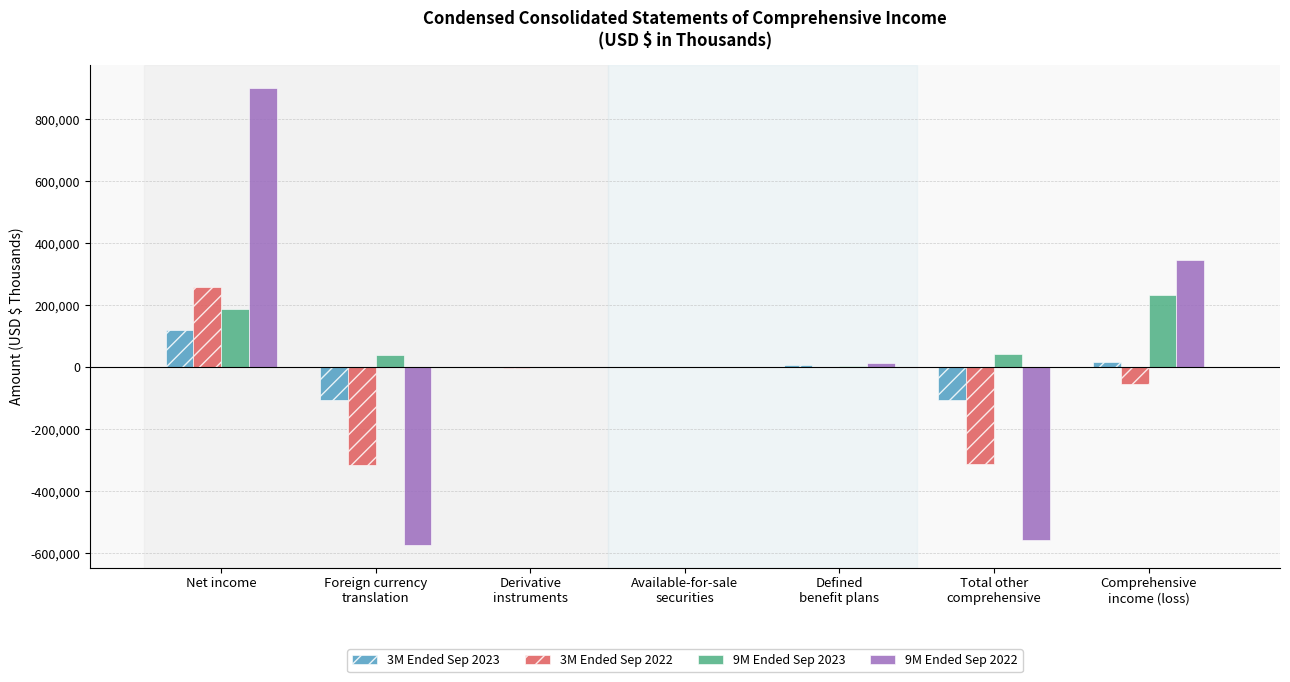

What is the greatest value displayed?

901580